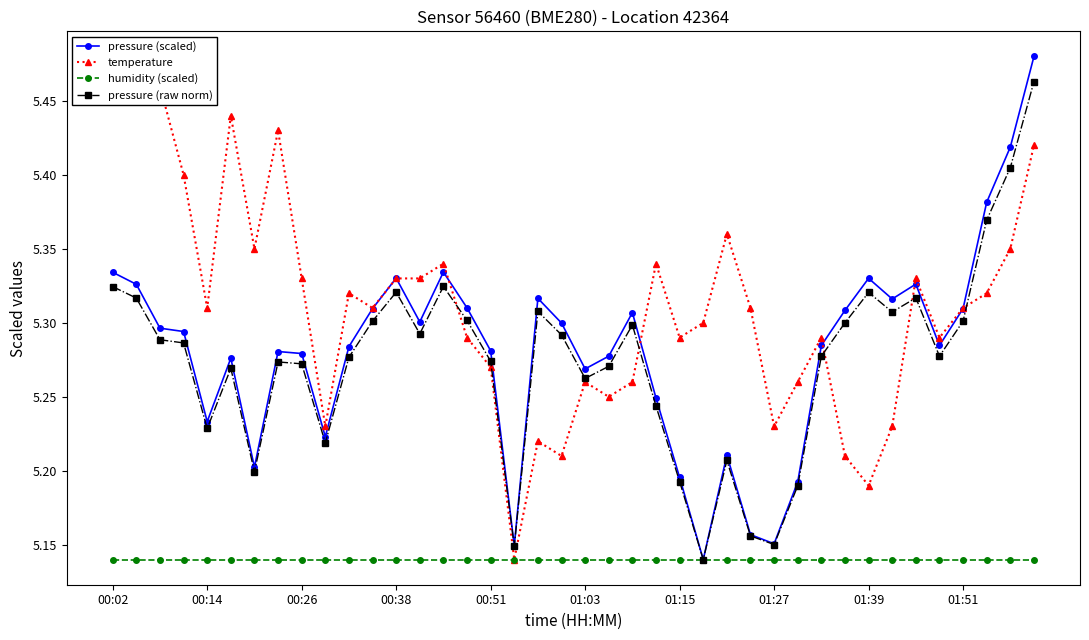

Rank the series at 31 from highest to lowest value.

pressure (scaled), pressure (raw norm), temperature, humidity (scaled)